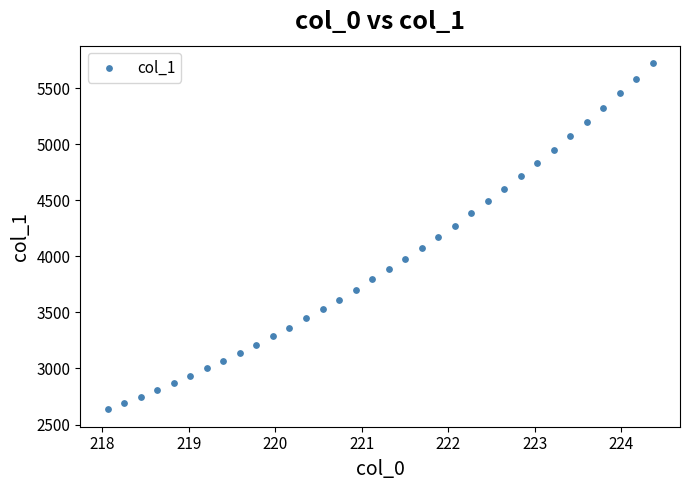

What is the range of Y values (max minus min)?

3089.8